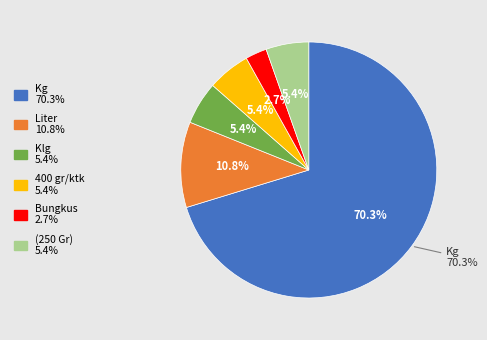

Combined, what portion of the pie is Klg and Kg?

75.7%